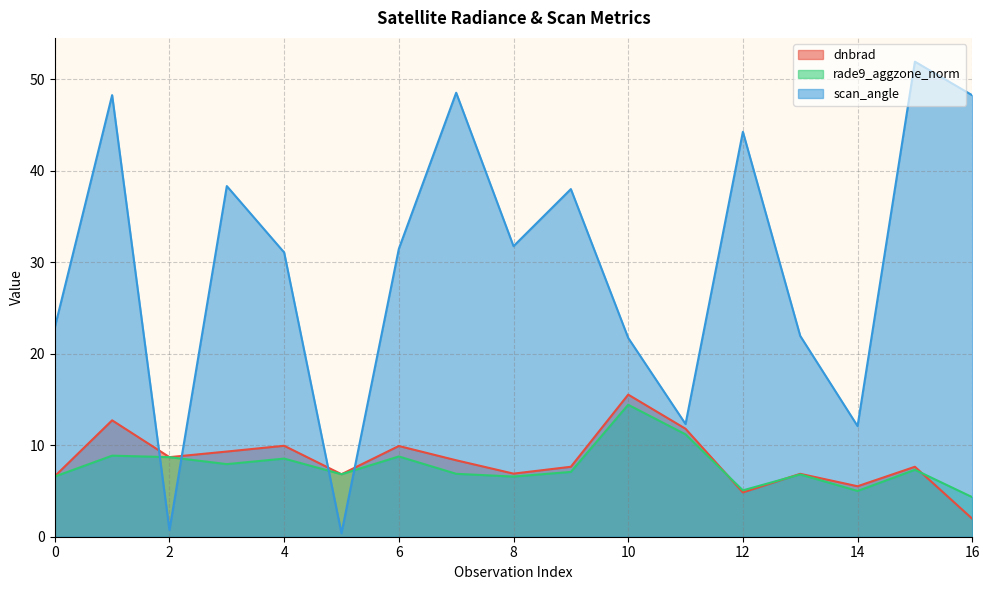

What is the difference between the highest and lowest values at 9?

30.9